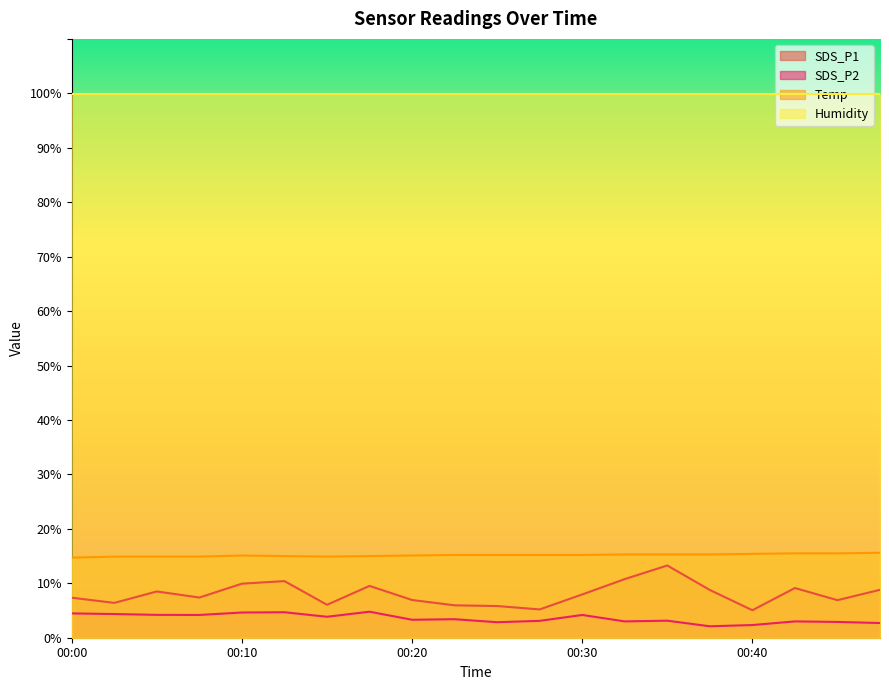

What is the difference between the maximum and minimum values in the SDS_P1 series?

8.2